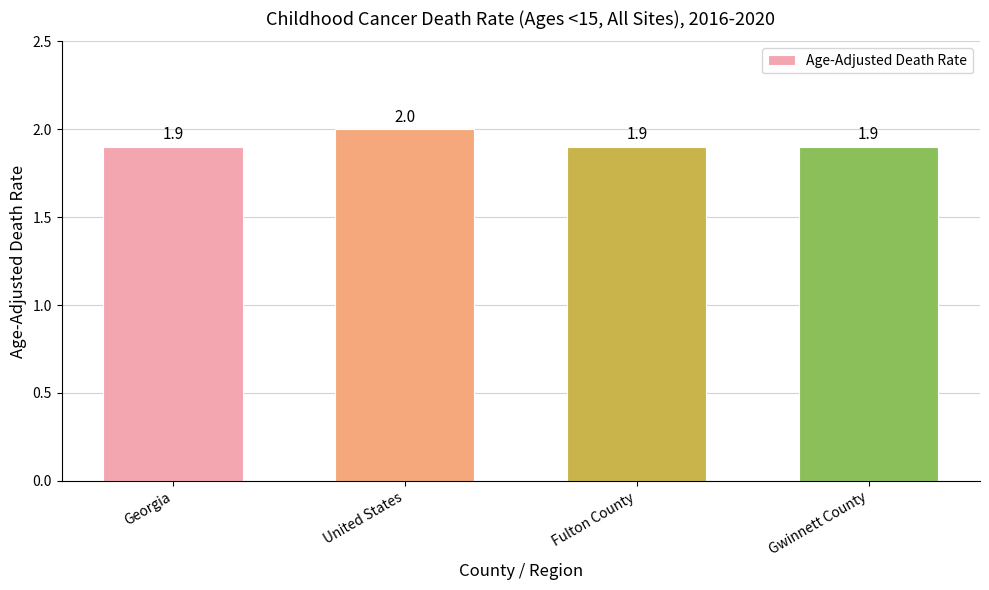

What is the ratio of the value at Gwinnett County to the value at Georgia?

1.0